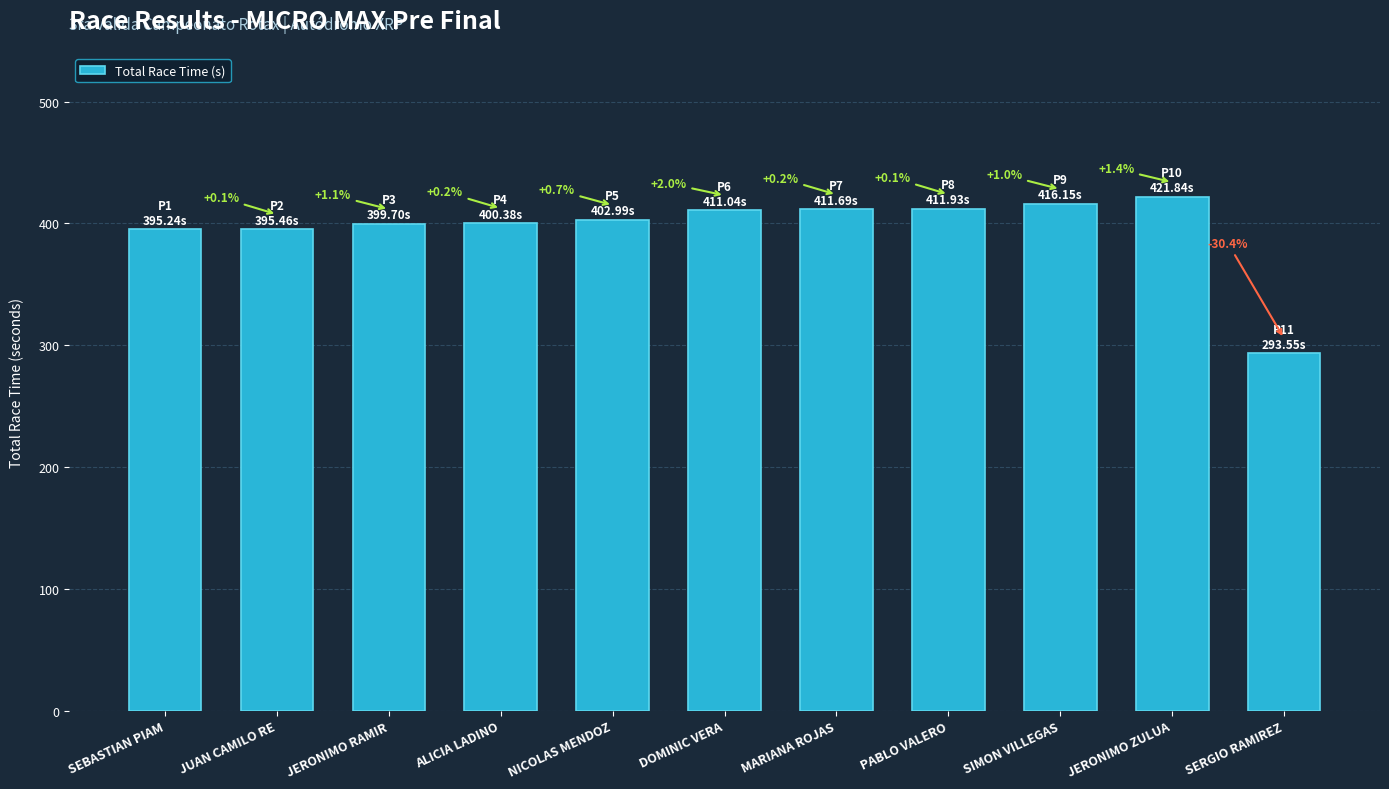

Are the bars horizontal?

No